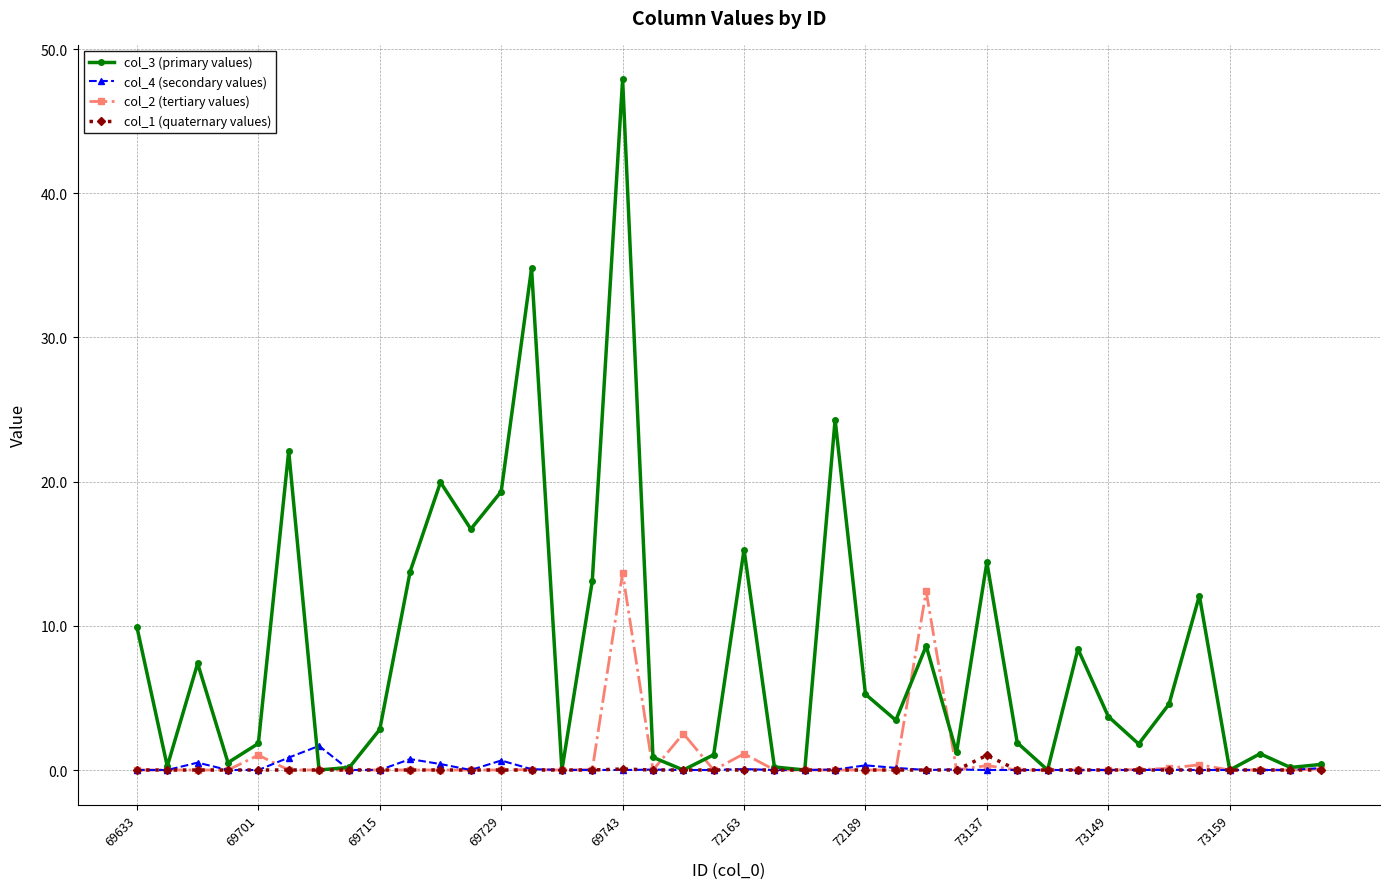

What are all the series names shown in the legend?

col_3 (primary values), col_4 (secondary values), col_2 (tertiary values), col_1 (quaternary values)